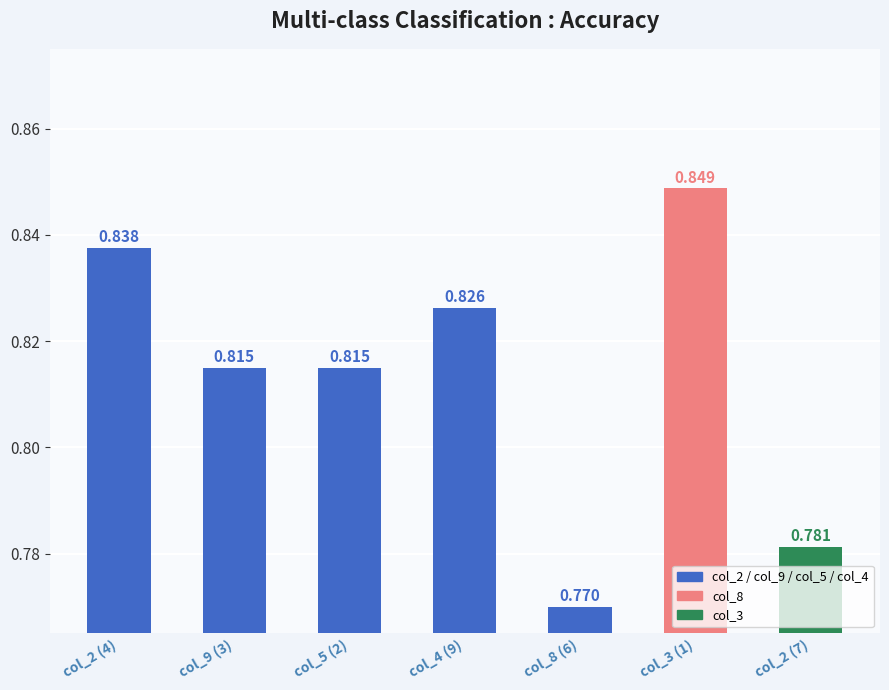

What is the maximum value shown in the chart?

0.8